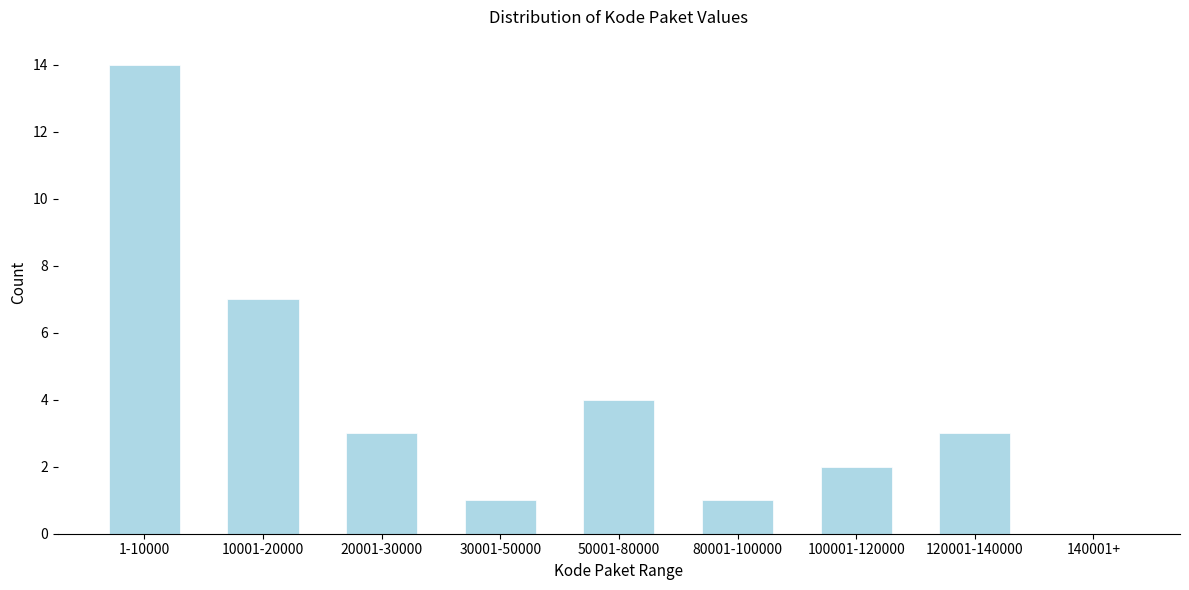

Reading left to right, what are all the values shown in this chart?

1-10000=14	10001-20000=7	20001-30000=3	30001-50000=1	50001-80000=4	80001-100000=1	100001-120000=2	120001-140000=3	140001+=0